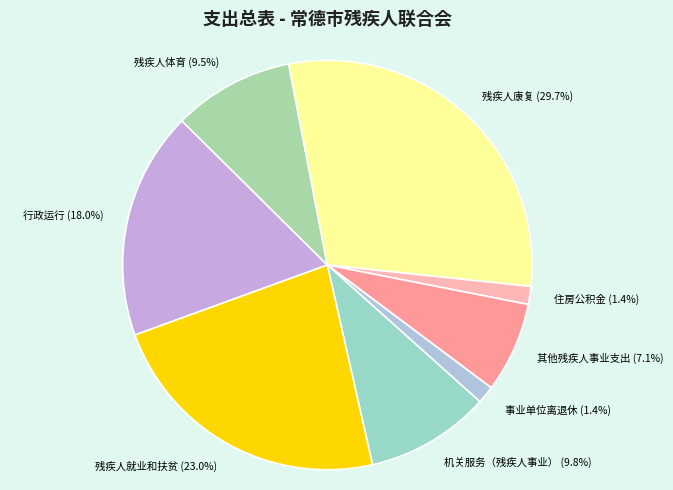

What is the ratio of the value at 残疾人就业和扶贫 to the value at 行政运行?

1.3